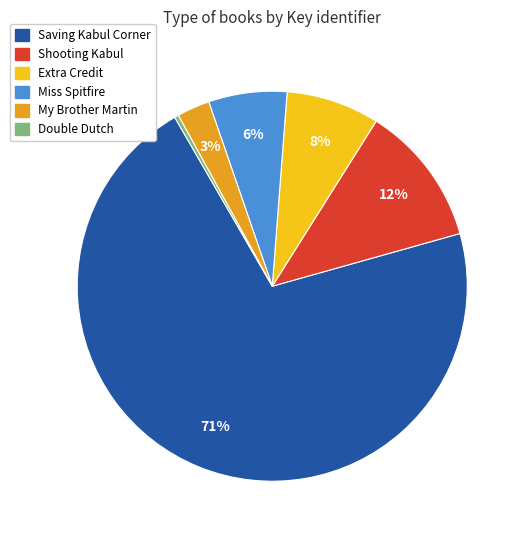

Is it true that Miss Spitfire is 6% of the pie?

True